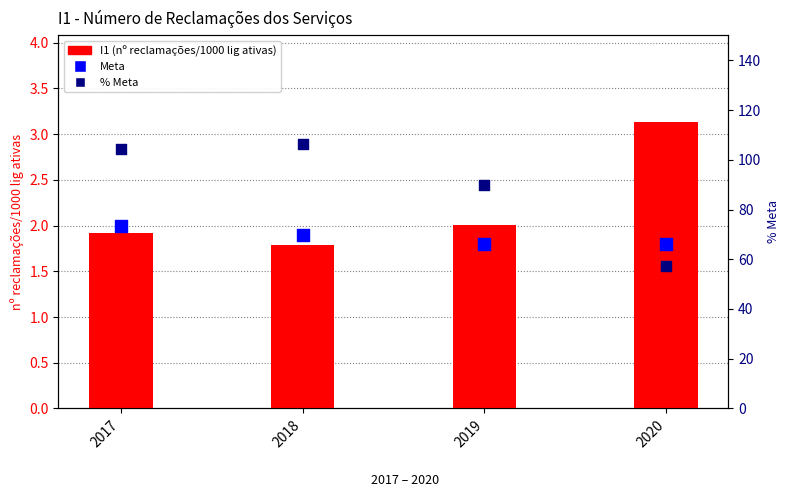

What are all the series names shown in the legend?

I1 (nº reclamações/1000 lig ativas), Meta, % Meta